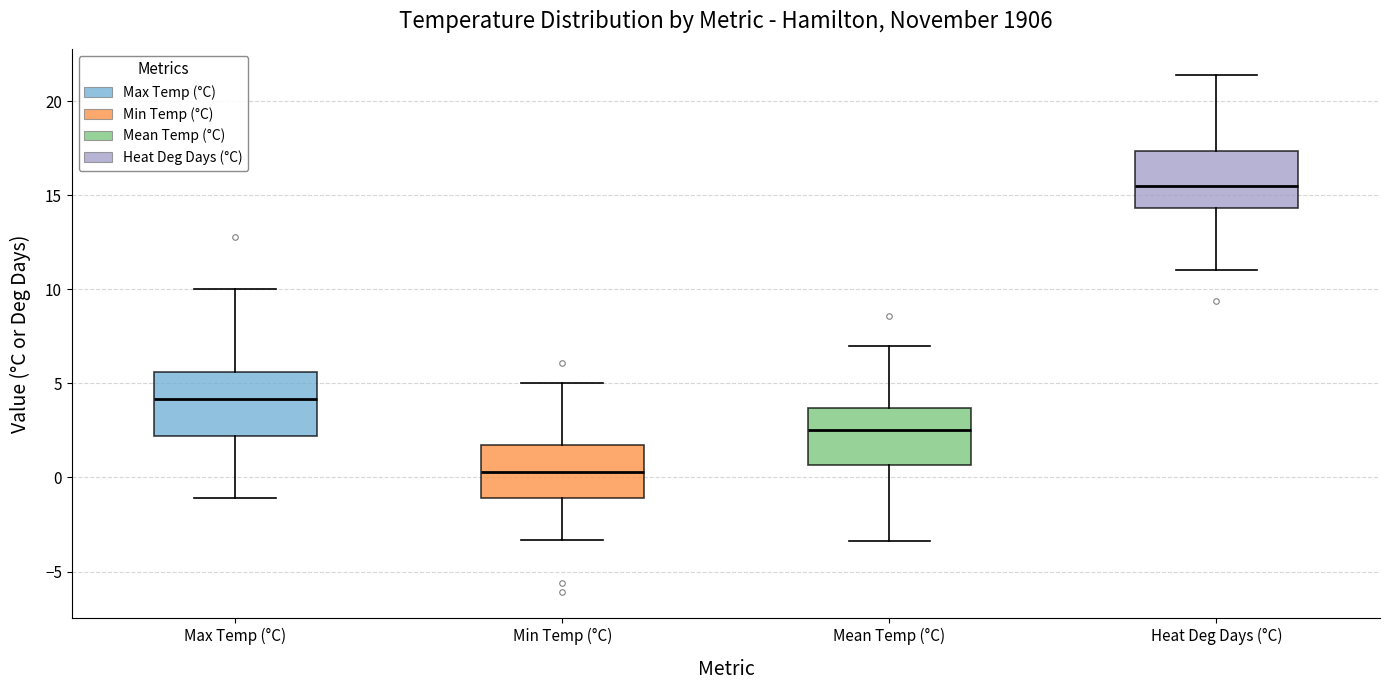

Reading left to right, read every box against the y-axis: the position of its median line, the range the box covers, and the ends of its whiskers. The values are not printed on the chart, so give them approximately, as read against the axis.

Max Temp (°C): median 4.0, box 2.0 to 5.5, whiskers -1.0 to 10.0
Min Temp (°C): median 0.5, box -1.0 to 1.5, whiskers -3.5 to 5.0
Mean Temp (°C): median 2.5, box 0.5 to 3.5, whiskers -3.5 to 7.0
Heat Deg Days (°C): median 15.5, box 14.5 to 17.5, whiskers 11.0 to 21.5